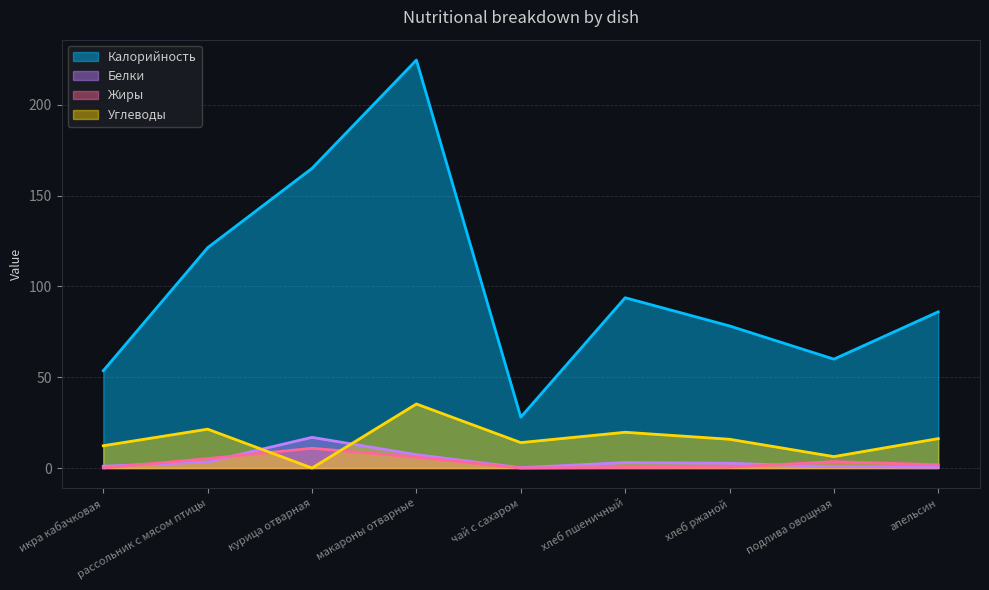

How many values in the Белки series exceed 2?

5